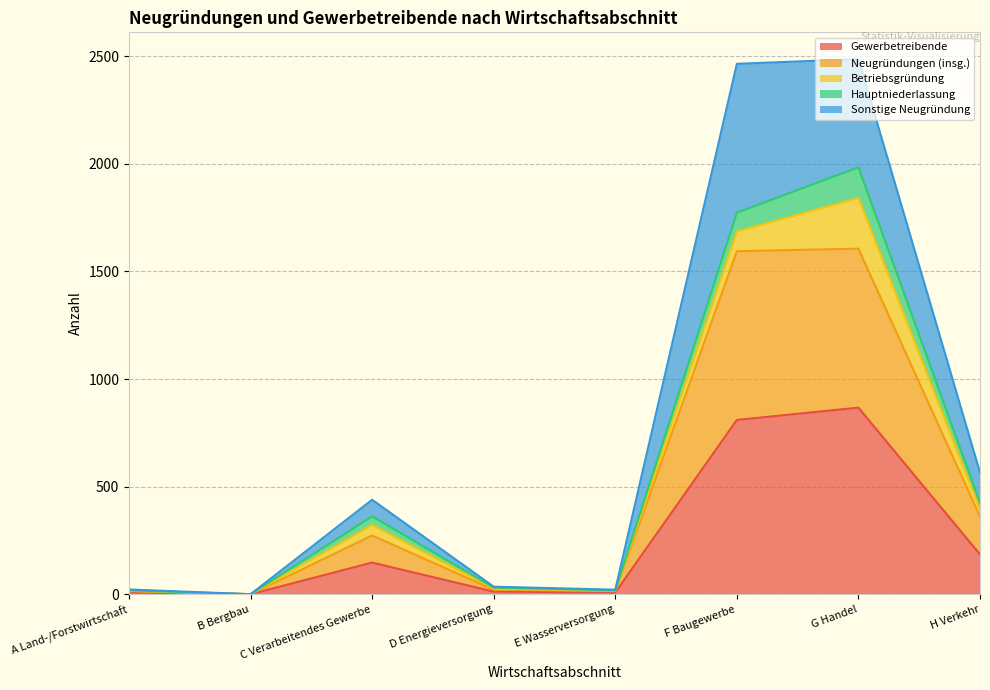

At which category does Neugründungen (insg.) reach its first local valley?

B Bergbau